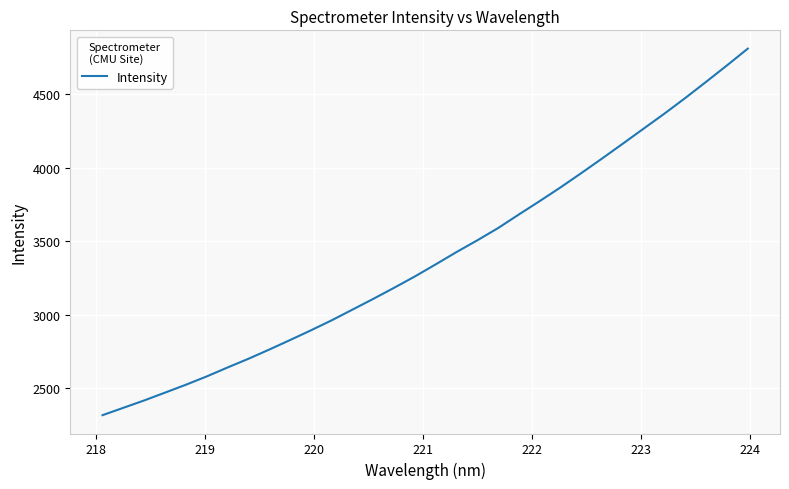

What is the minimum value shown in the chart?

2316.6